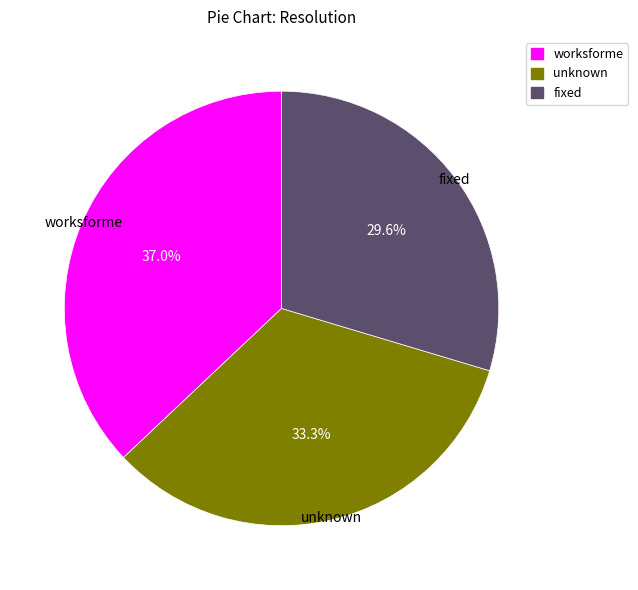

What percentage is NOT represented by fixed?

70.4%